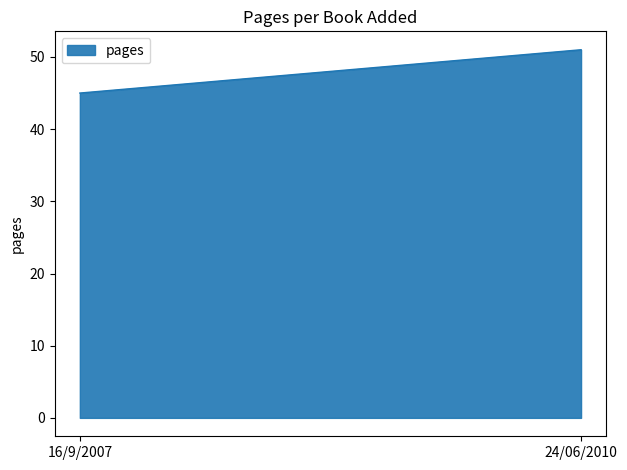

The chart shows a value of 45 at 16/9/2007. True or false?

True